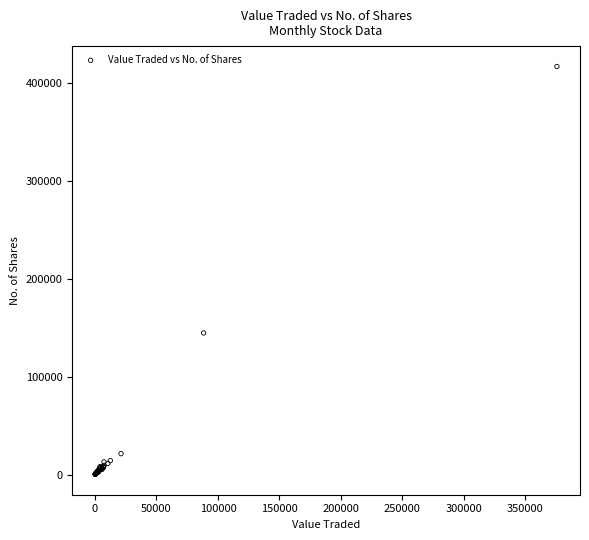

What Y value in the scatter plot is closest to 208776?

144844